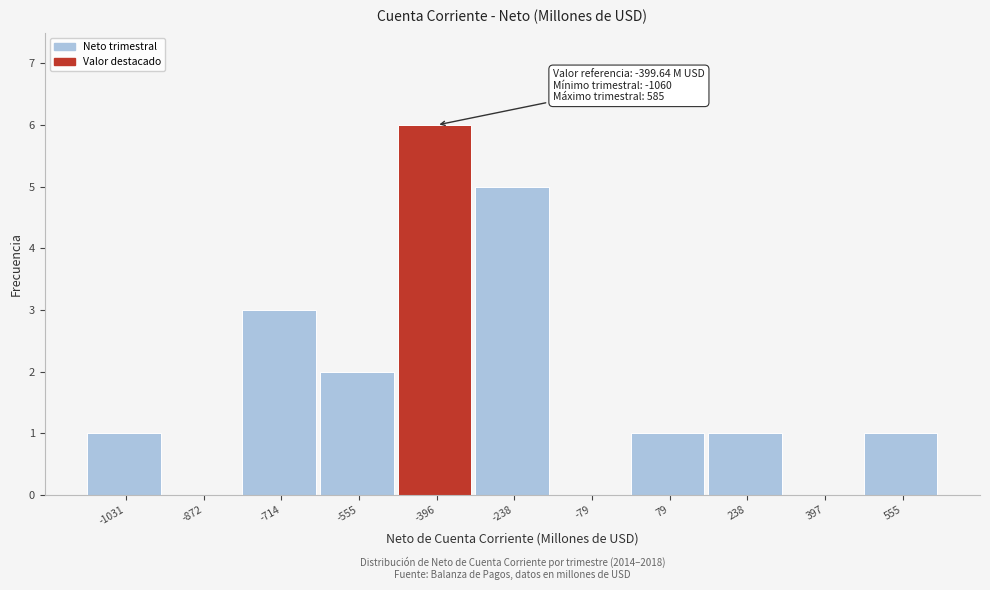

Over which range of the x-axis is the bar tallest?

-480 to -320